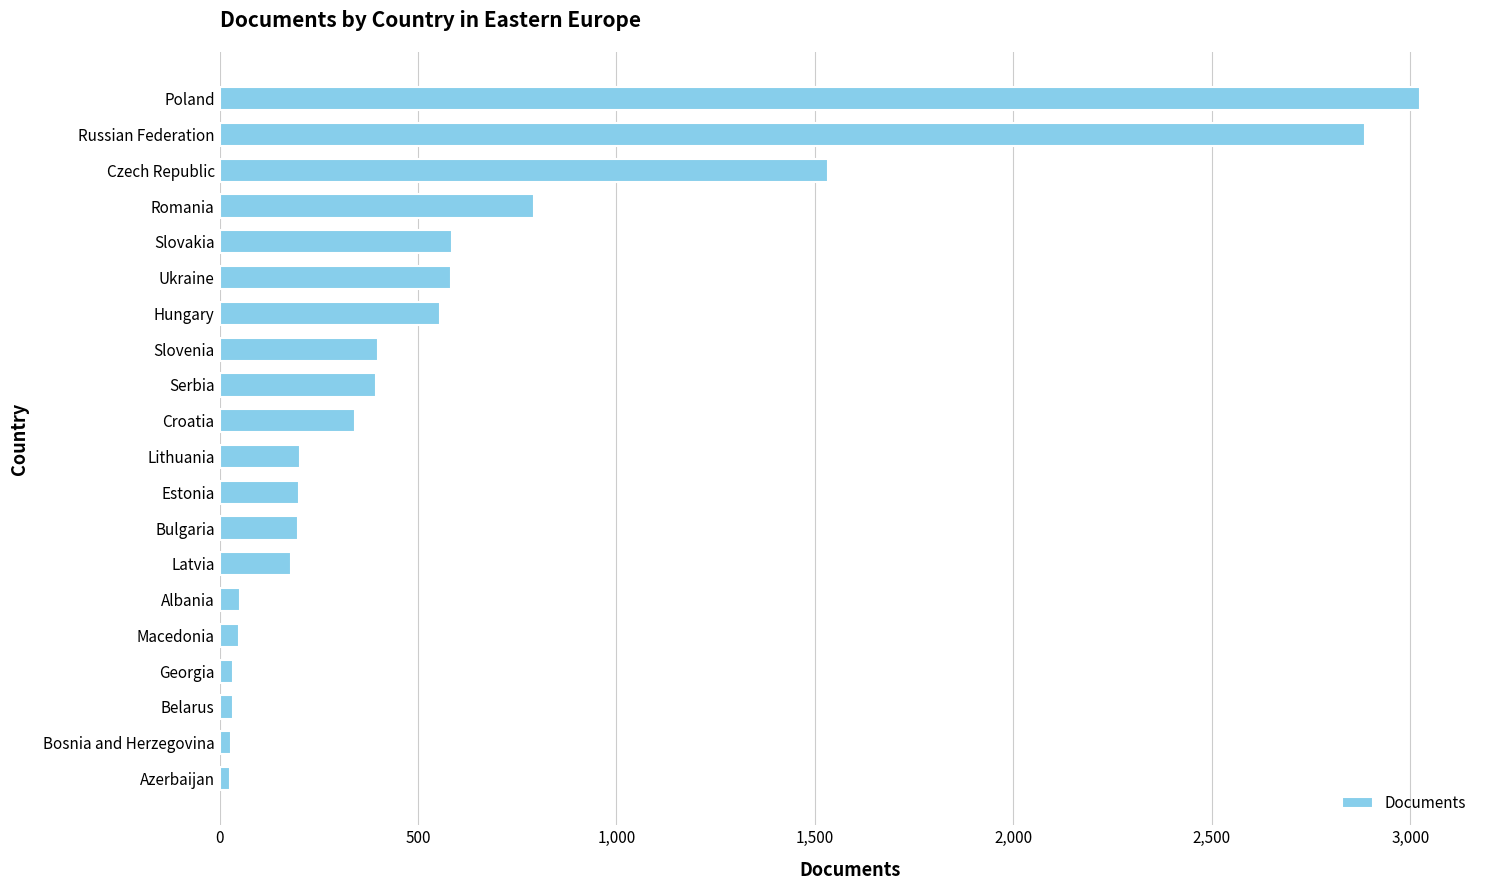

Between Poland and Serbia, which is larger?

Poland